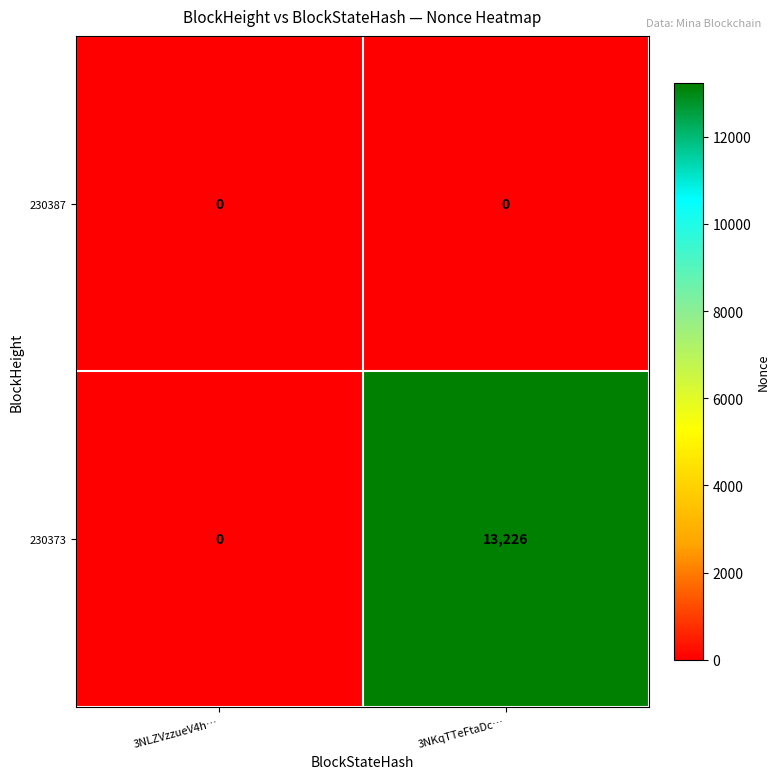

Which series changed the most between 3NLZVzzueV4h… and 3NKqTTeFtaDc…?

230373